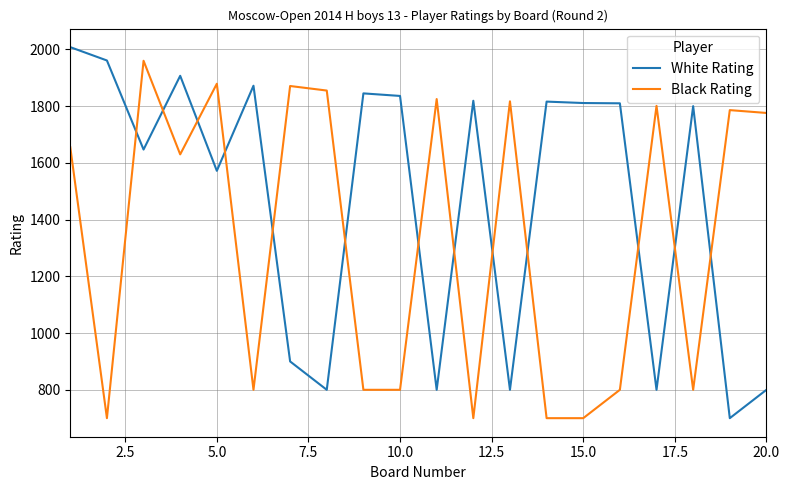

What is the maximum value shown in the chart?

2008